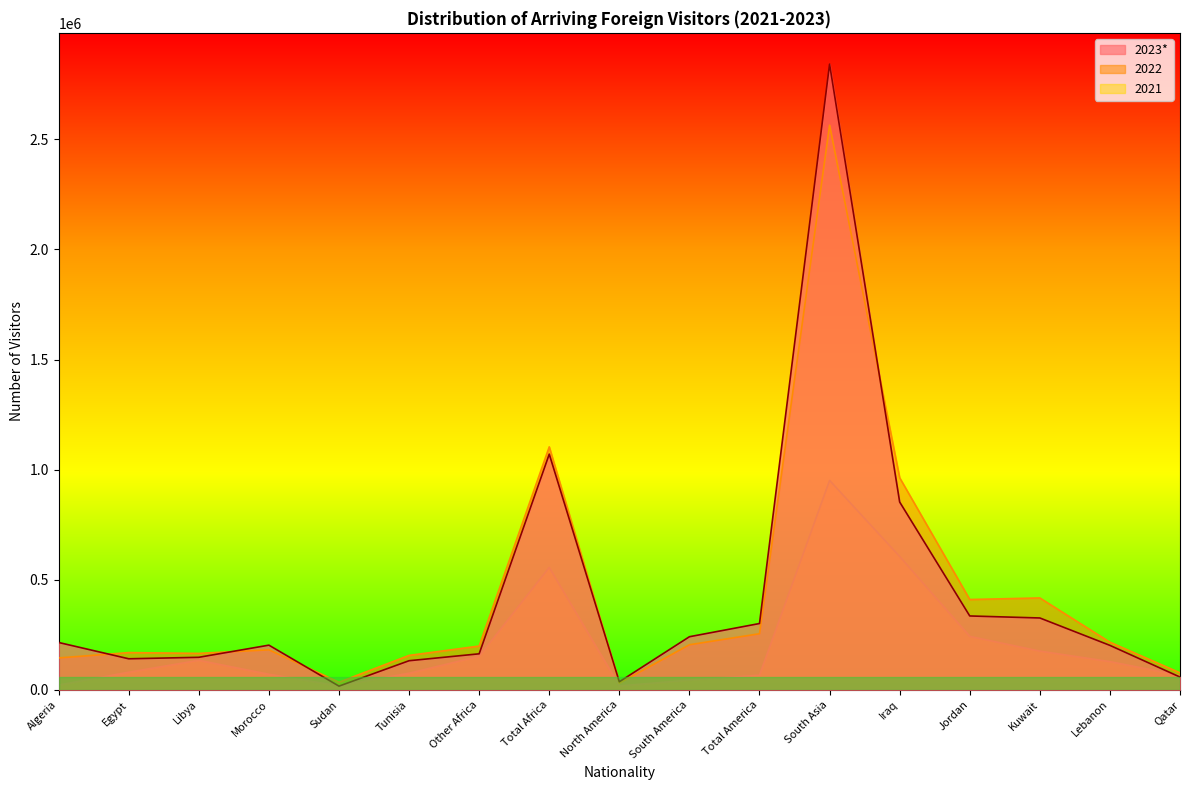

At which label is 2021 closest to 484344?

Total Africa